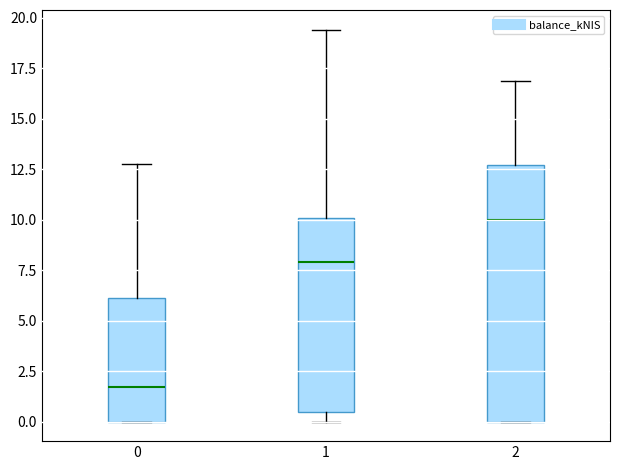

Comparing the boxes themselves (not the whiskers), which one is the tallest?

2